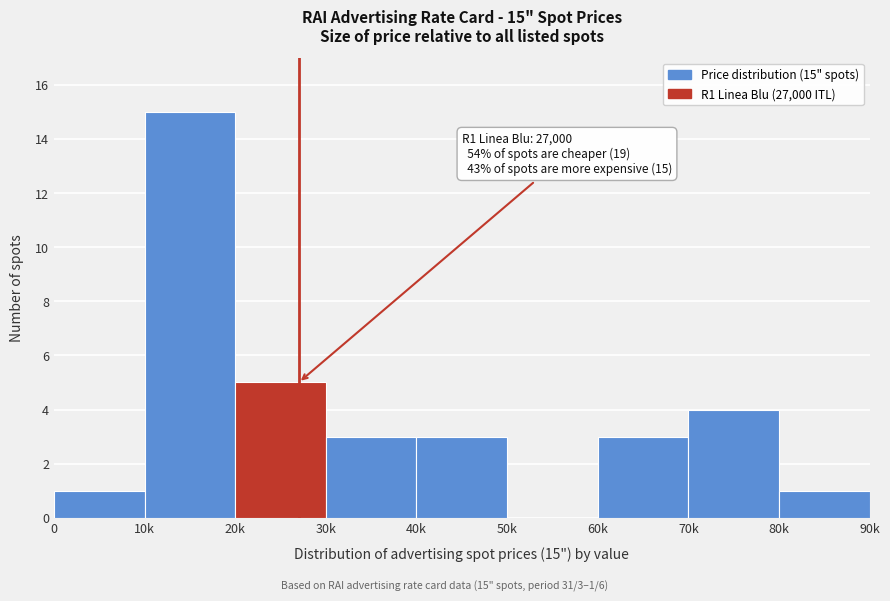

Reading left to right, extract all data points from this chart.

0=1	10k=15	20k=5	30k=3	40k=3	50k=0	60k=3	70k=4	80k=1